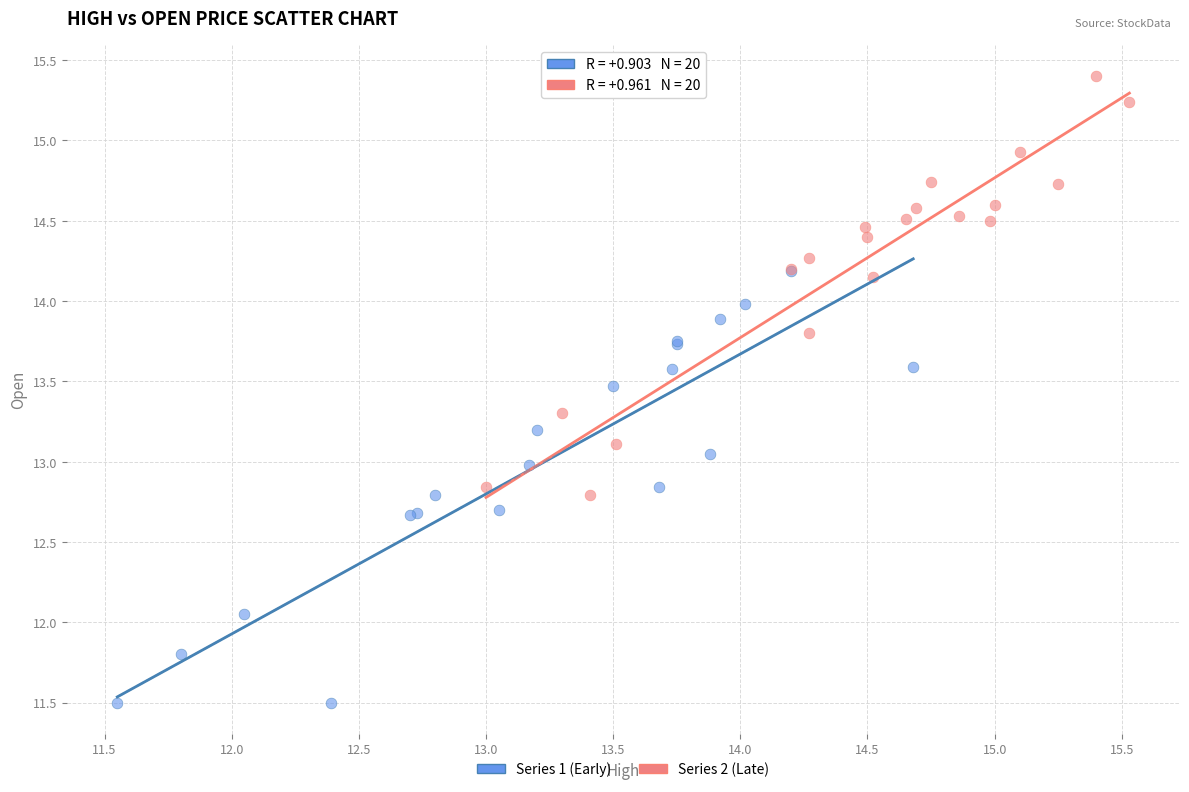

What are all the series names shown in the legend?

Series 1 (Early), Series 2 (Late)